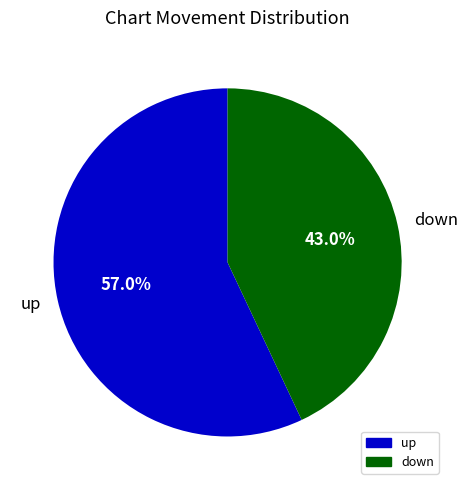

To the nearest percent, what is the difference between the down and up slice percentages?

14%